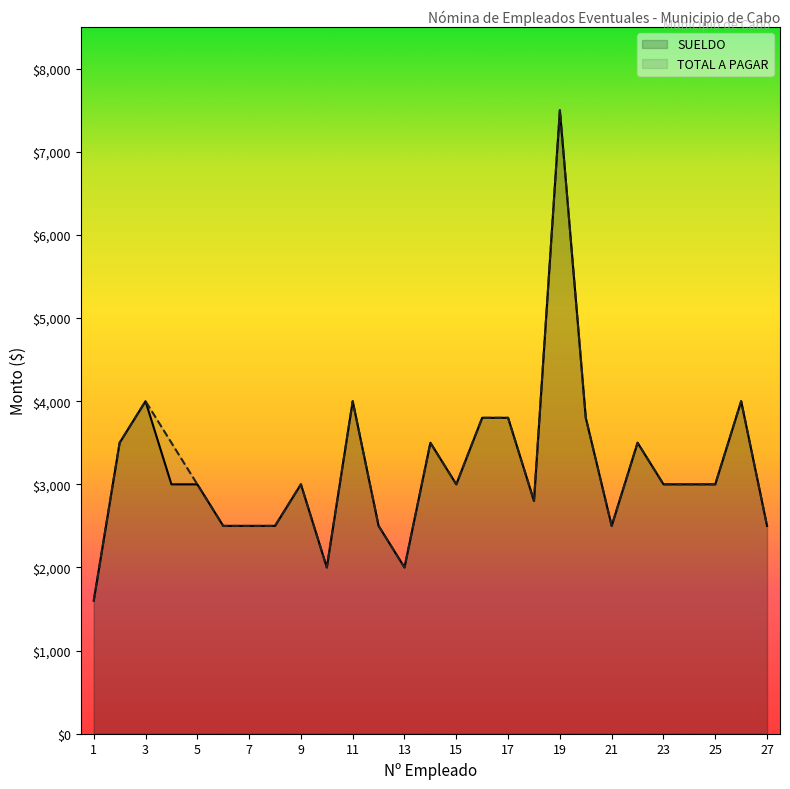

What is the minimum value shown in the chart?

1600